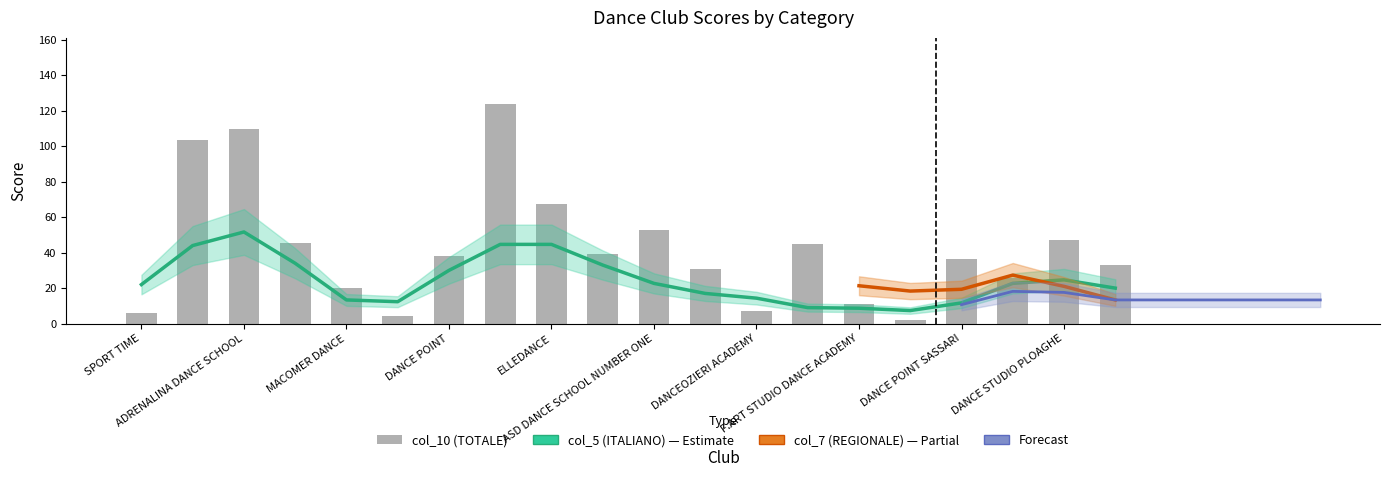

What is the average value of the col_10 (TOTALE) series?

42.4